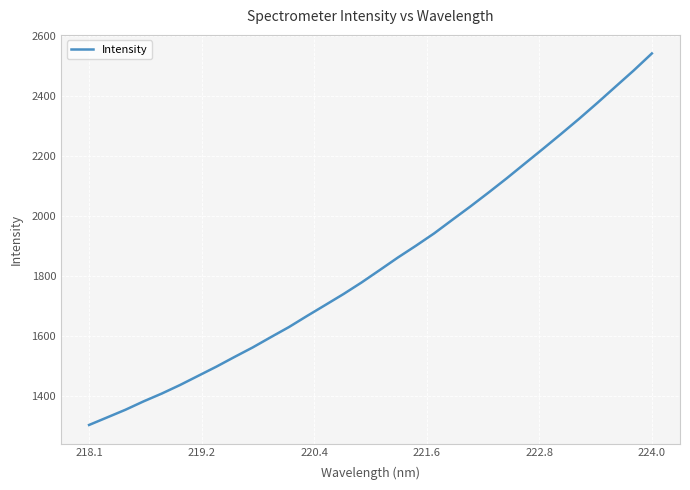

What is the maximum value shown in the chart?

2541.2